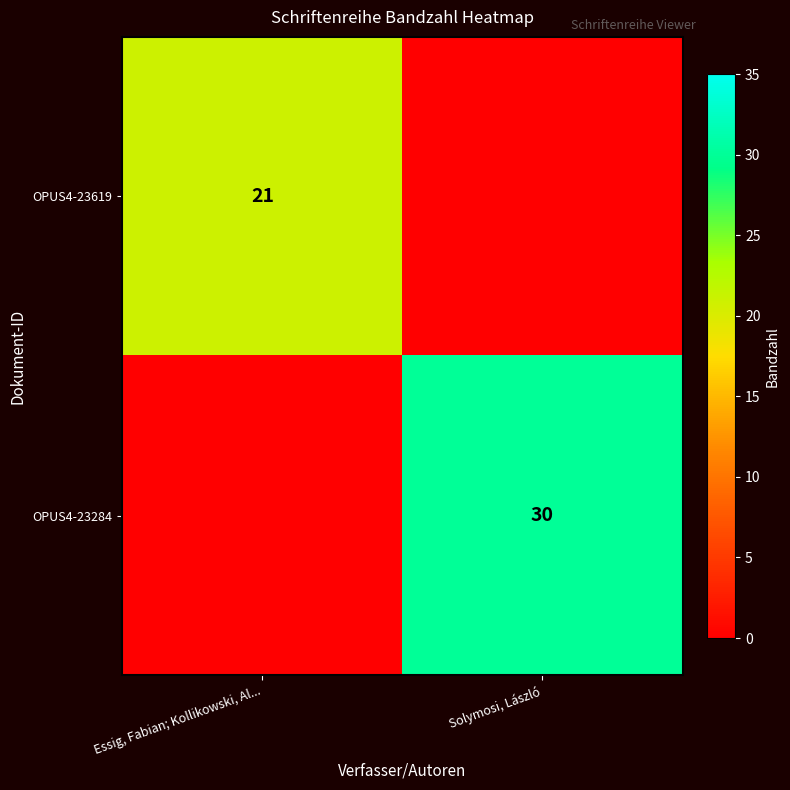

The OPUS4-23284 series shows 30 at Solymosi, László. True or false?

True